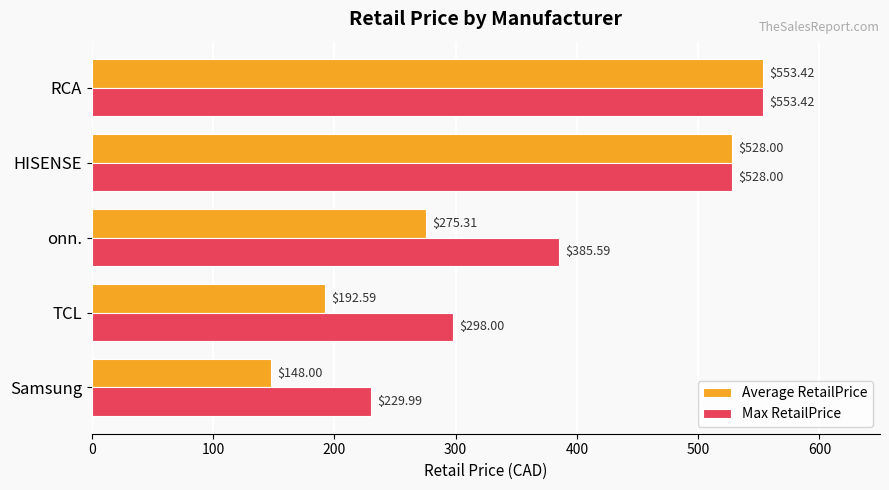

Is the value of Max RetailPrice at RCA greater than the value of Average RetailPrice at onn.?

Yes